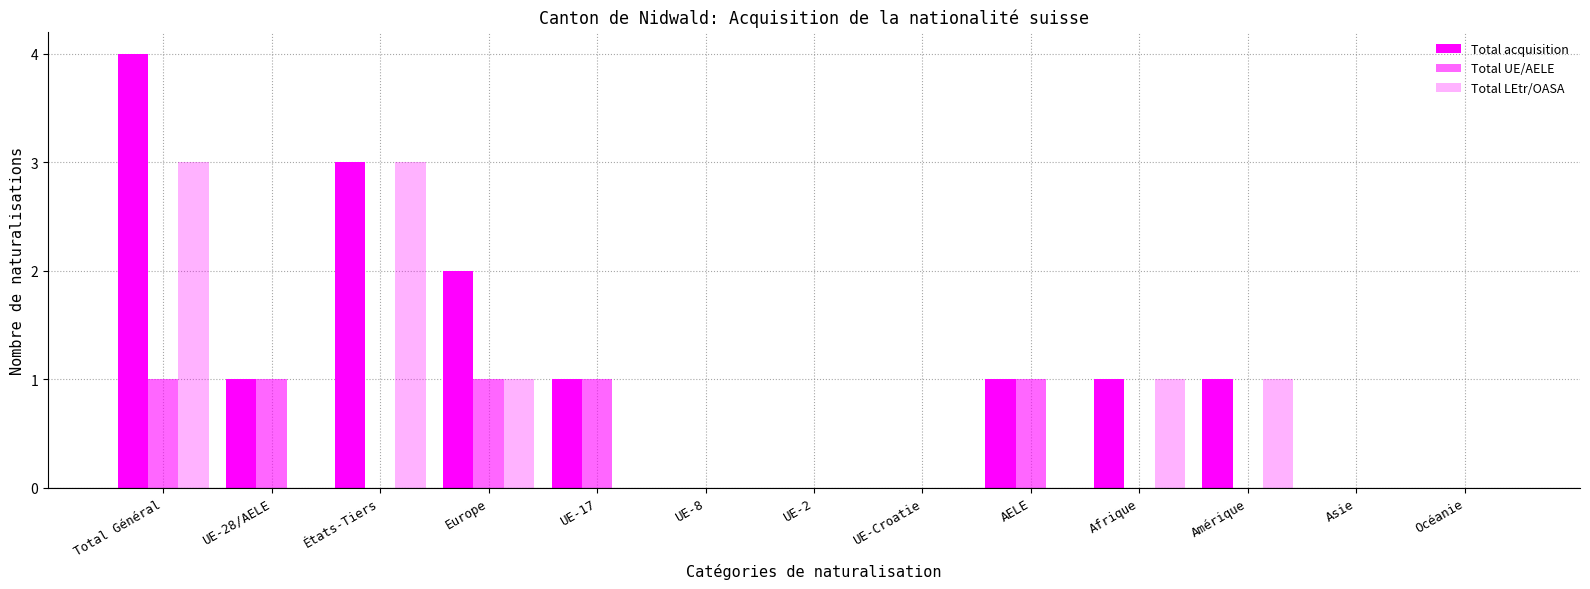

Does the chart contain stacked bars?

No